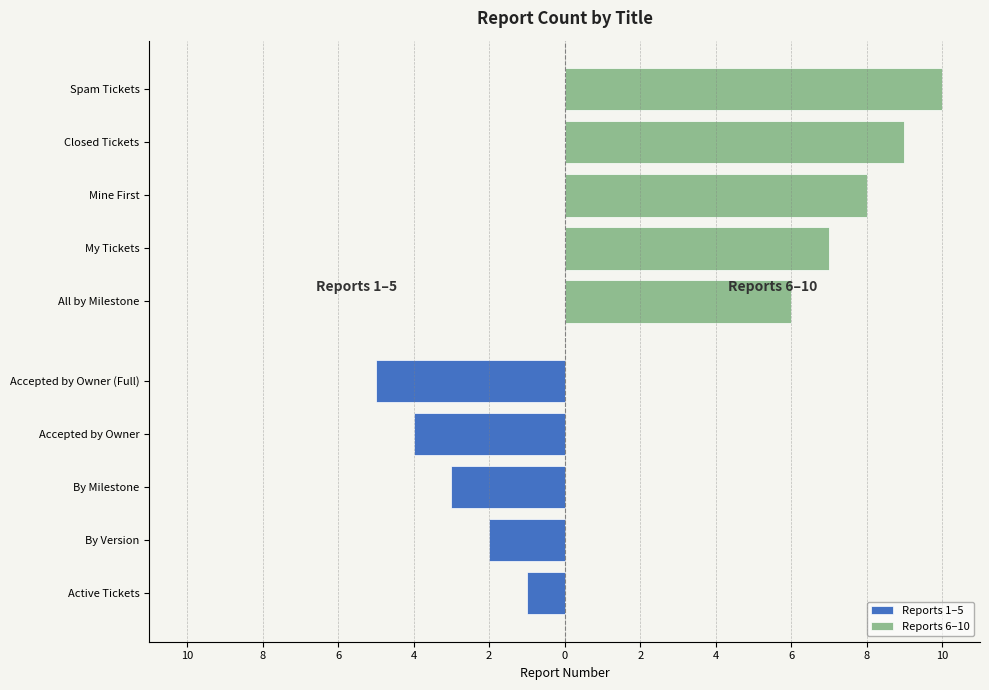

Rank the series by their maximum value, from highest to lowest.

Reports 6–10, Reports 1–5